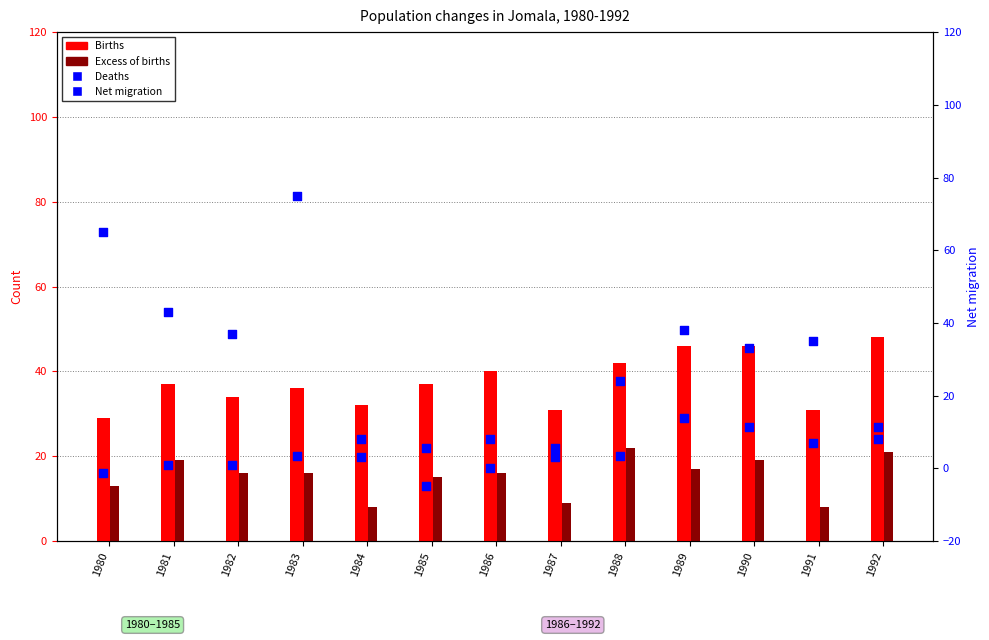

Which series has the largest total across all categories?

Births